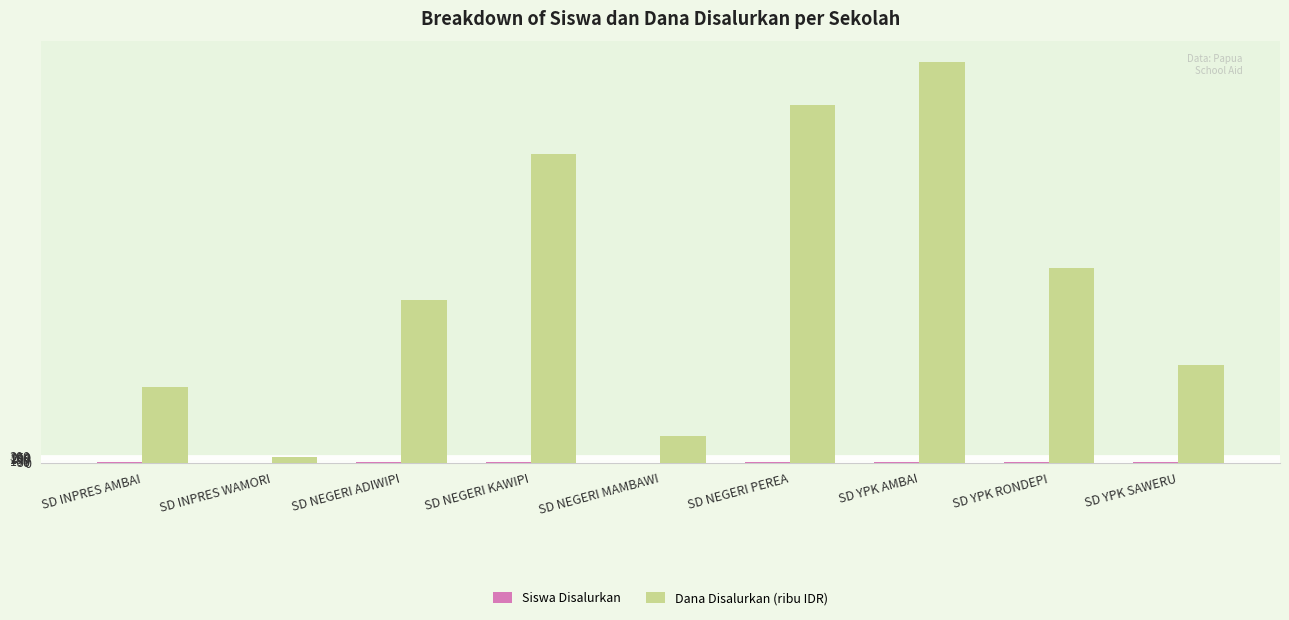

True or false: Dana Disalurkan (ribu IDR) has a value of 8829 at SD NEGERI ADIWIPI.

False